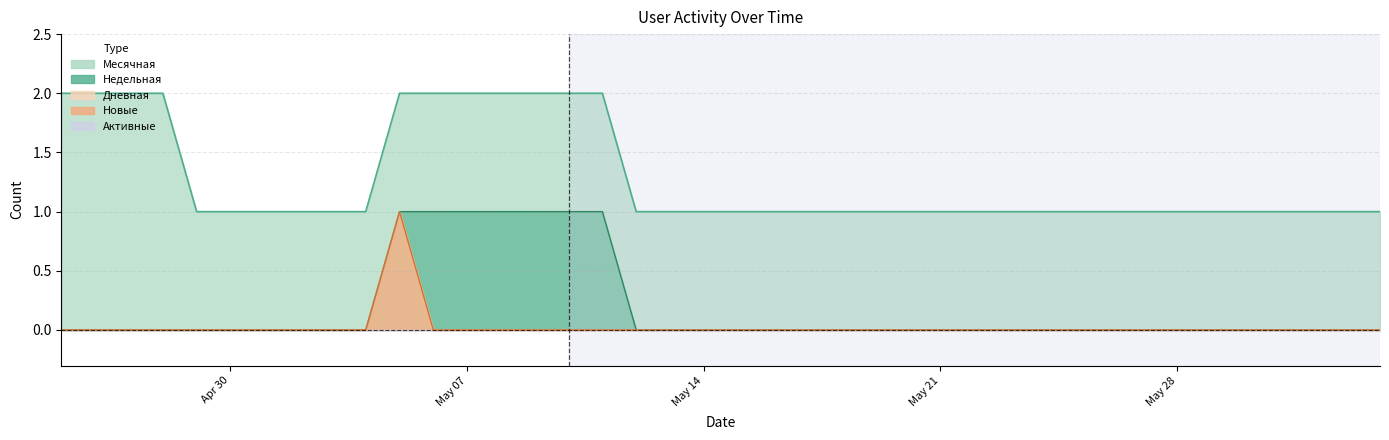

What is the approximate value of Месячная at 2024-05-24?

1